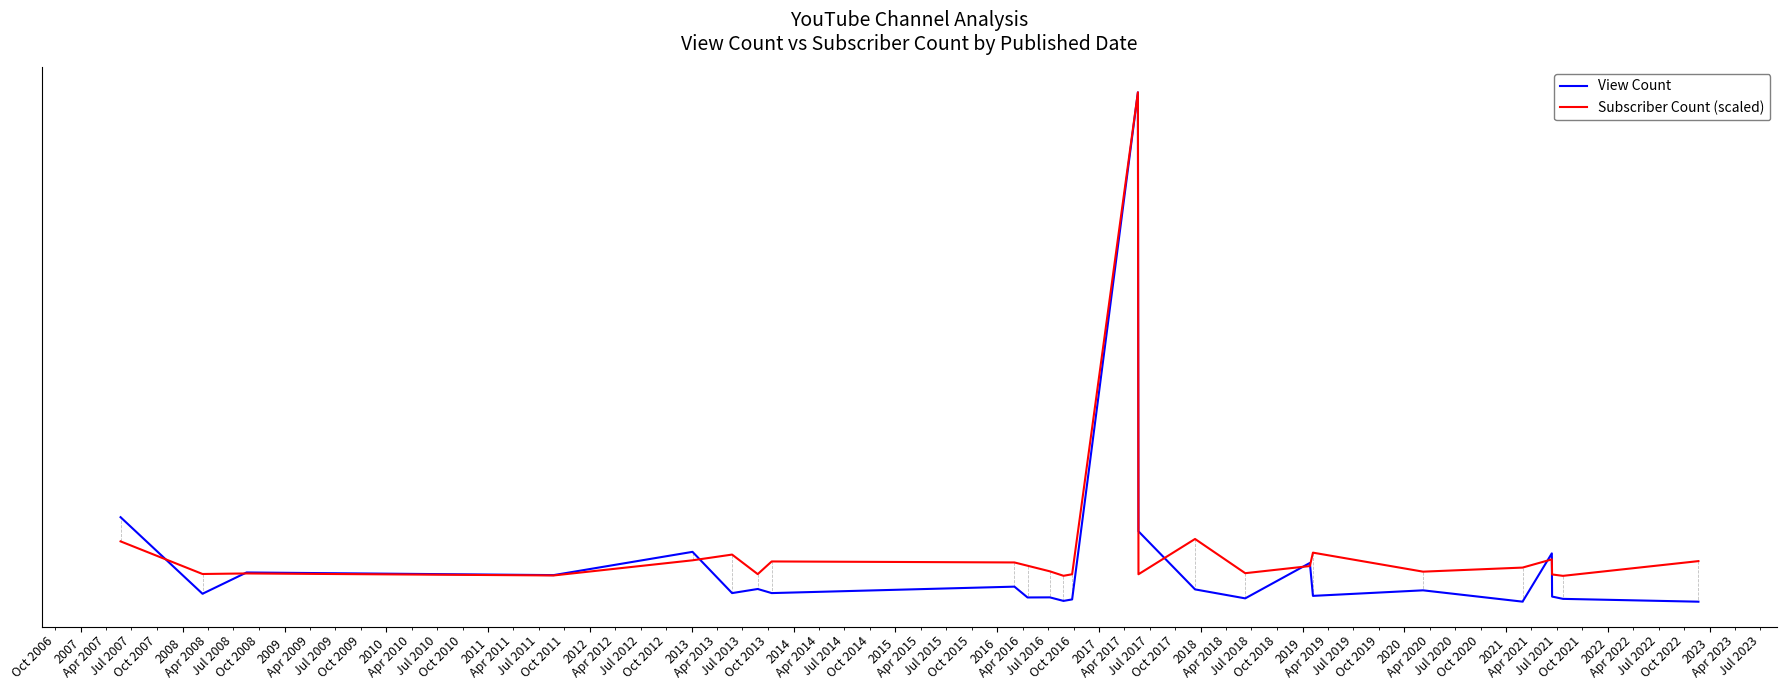

What is the difference between the maximum and minimum values in the View Count series?

344876033.0